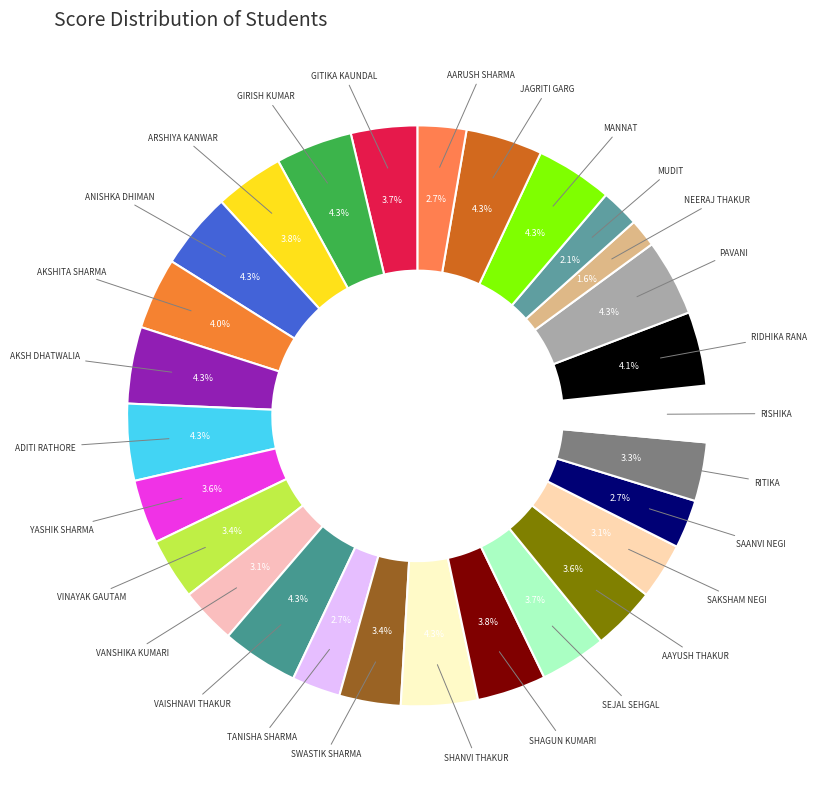

Which category has the smallest portion of the pie?

NEERAJ THAKUR